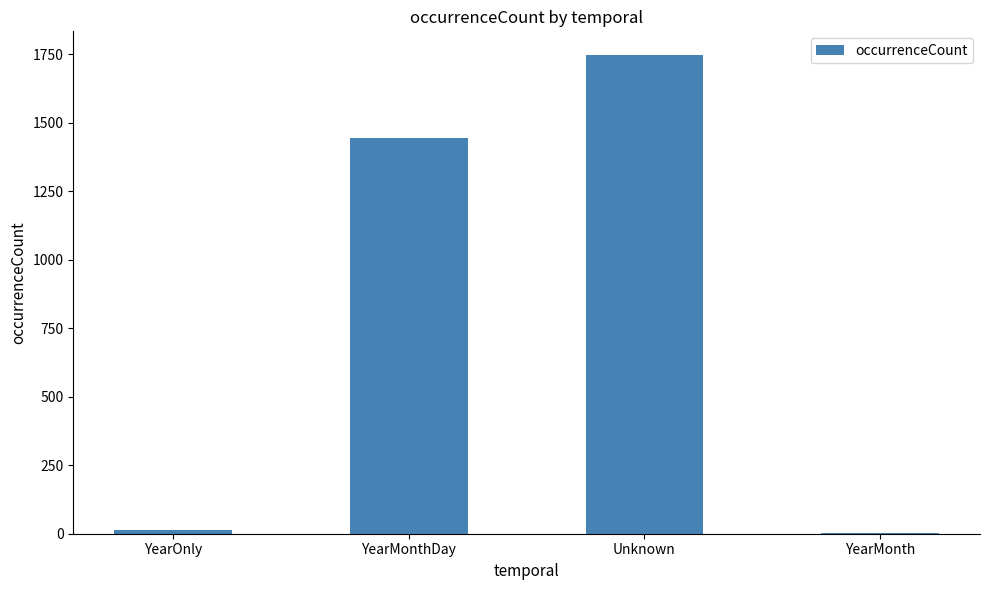

Are the bars grouped side by side (vs. stacked)?

No